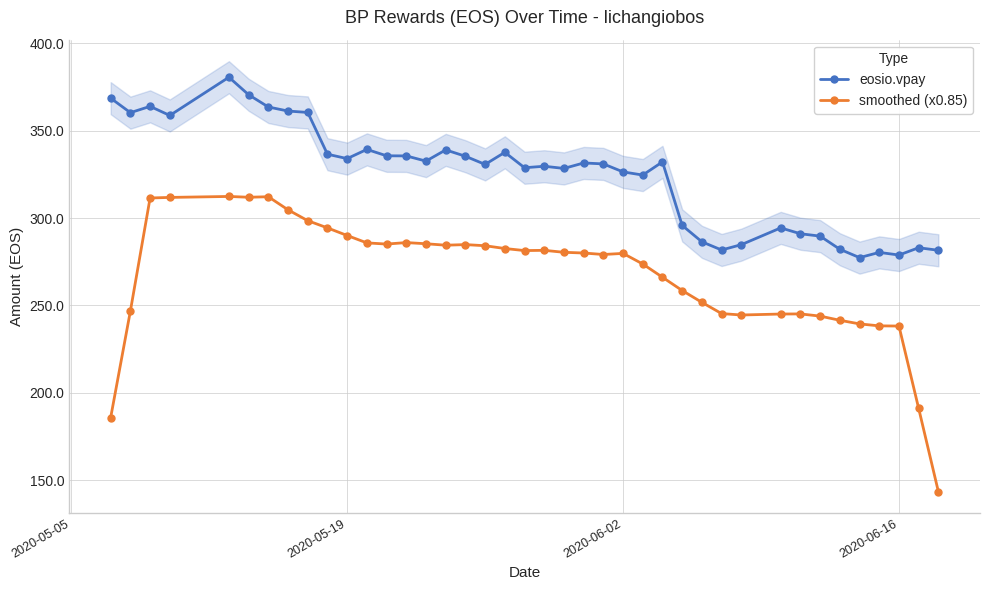

What is the difference between the second highest and second lowest values in the eosio.vpay series?

91.8